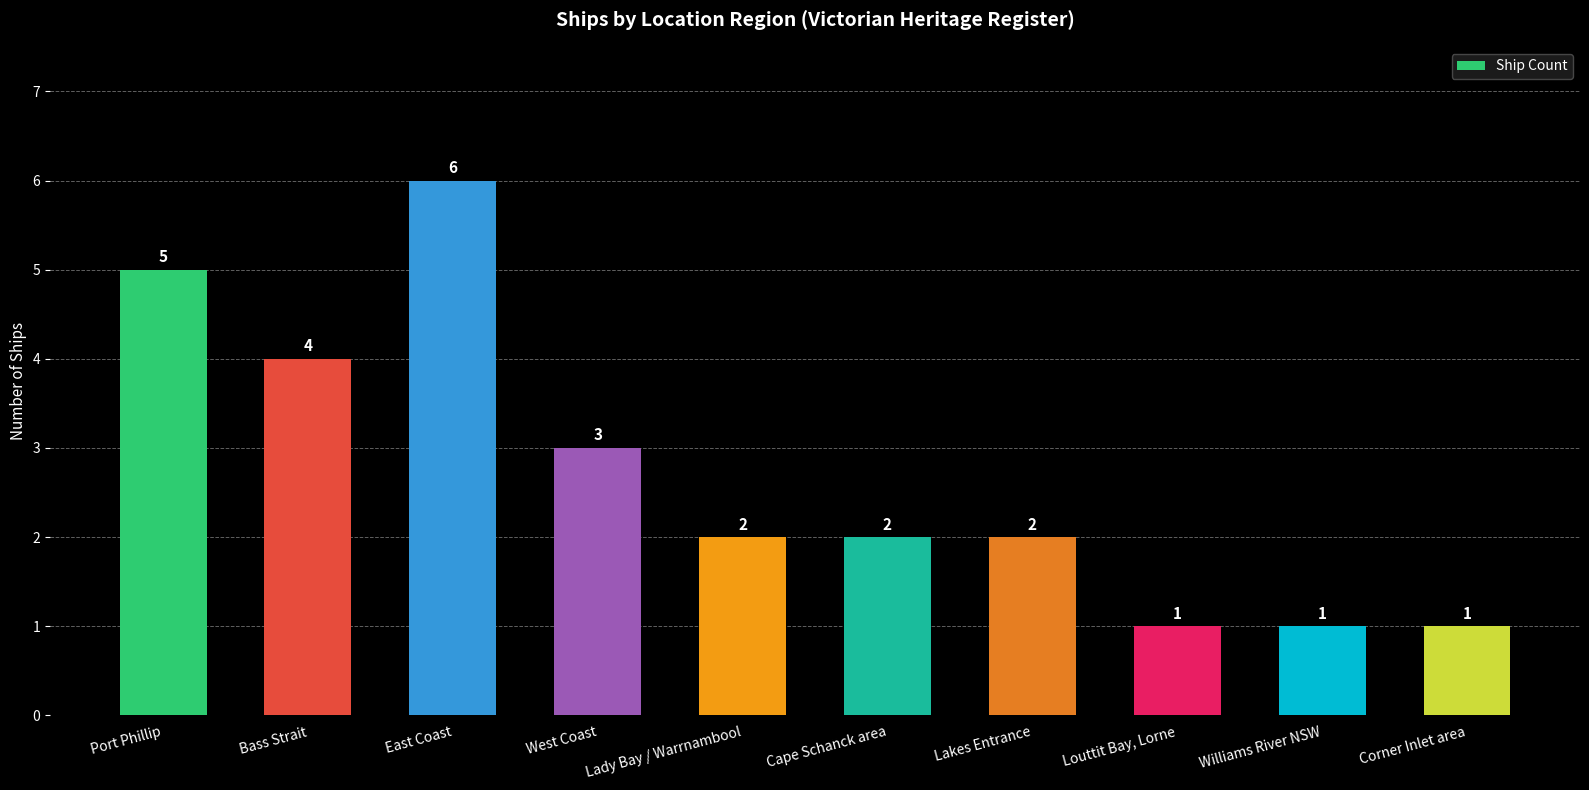

Is it true that the value at West Coast is 5?

False